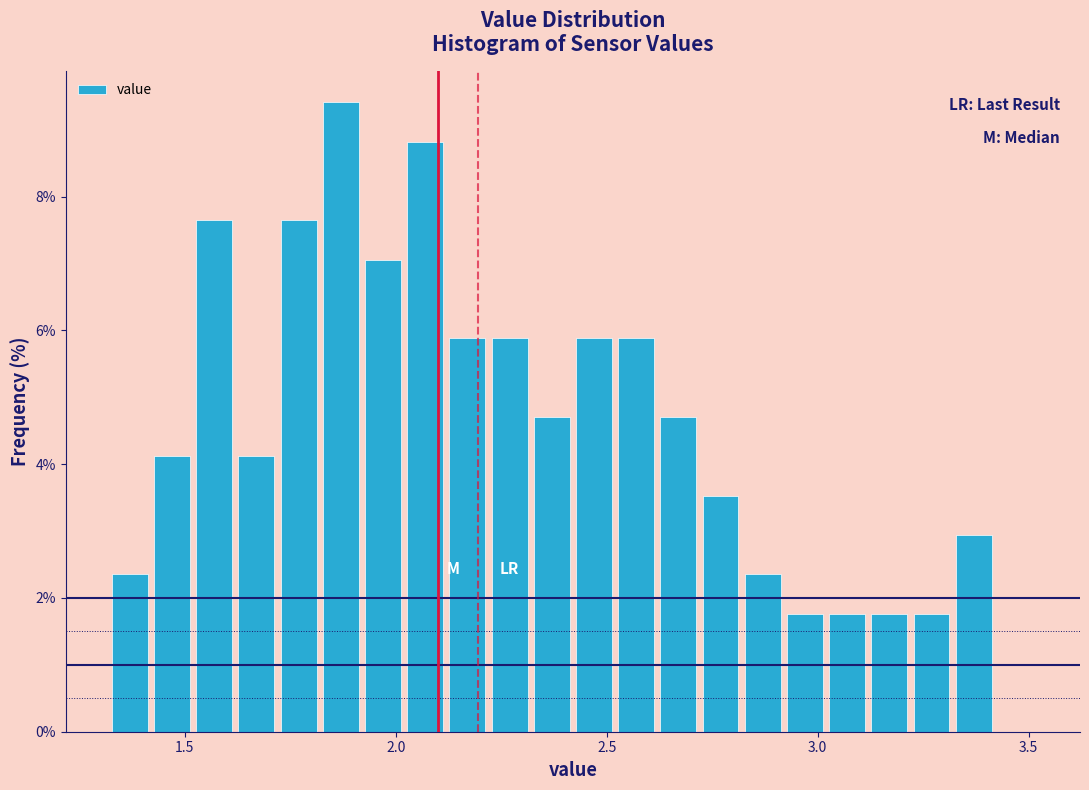

Around what value on the x-axis is the tallest bar? Give the approximate position of its centre, as read against the axis.

1.85